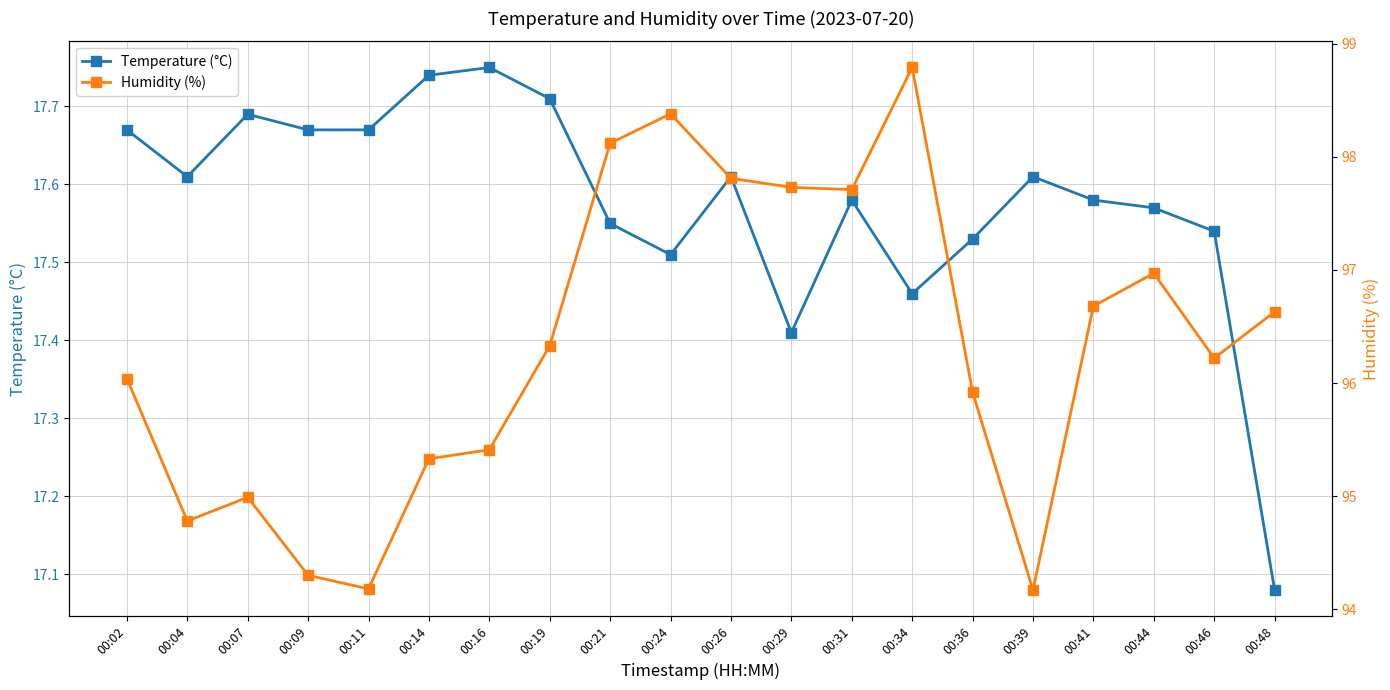

Is the value of Humidity (%) at 00:07 greater than the value of Temperature (°C) at 00:34?

Yes